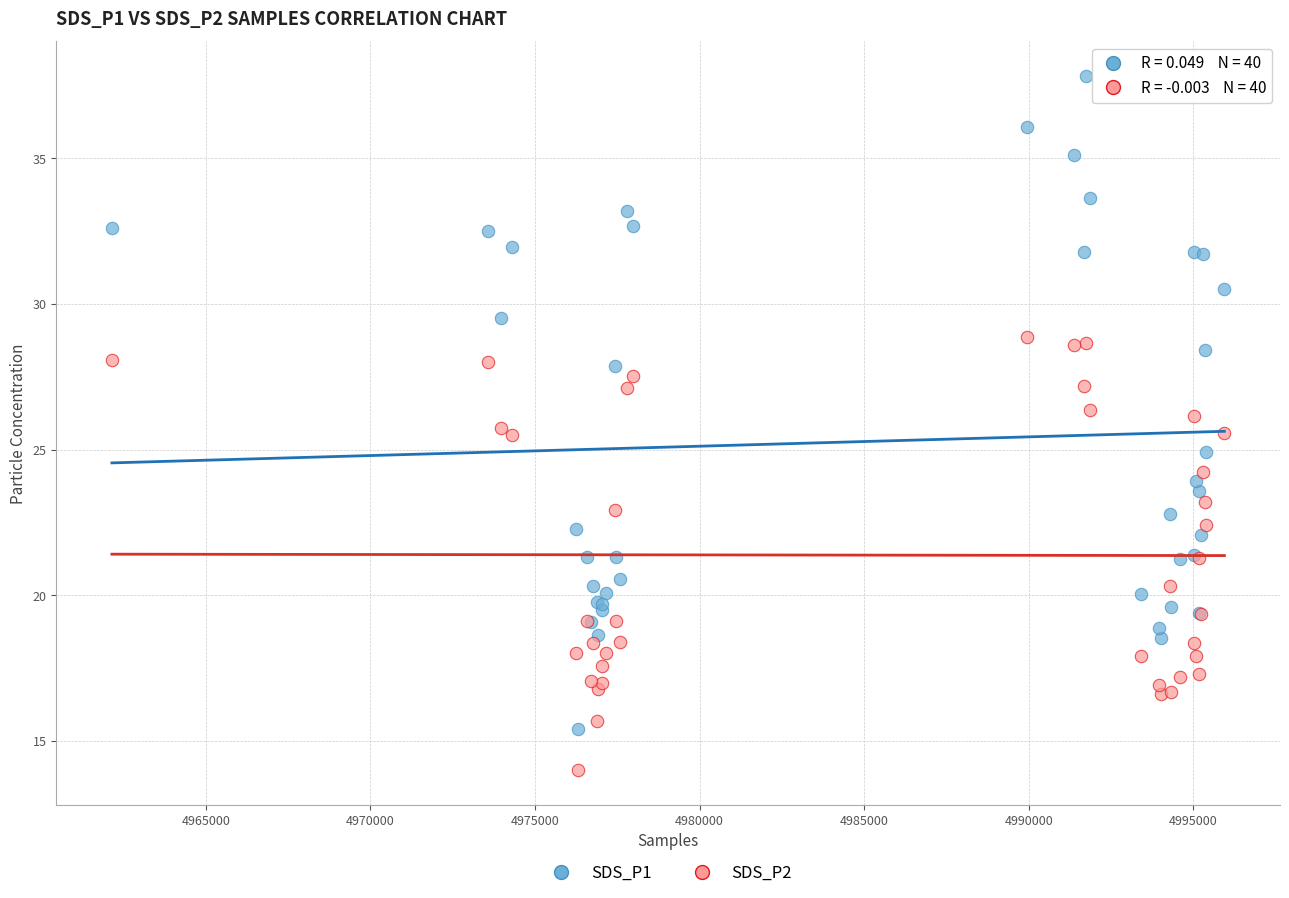

What are all the series names shown in the legend?

SDS_P1, SDS_P2